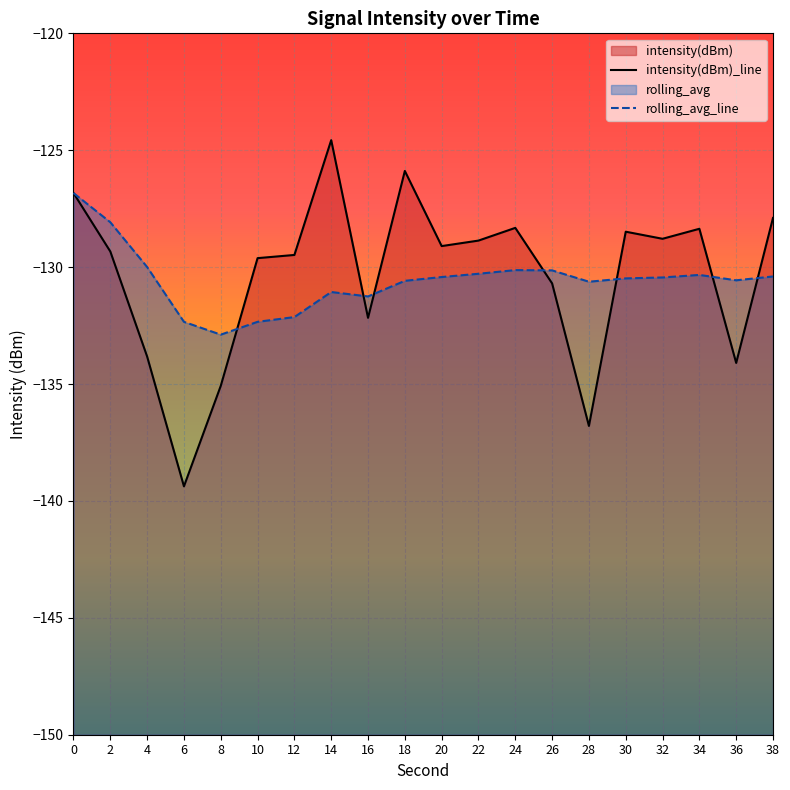

Reading left to right, list all the values displayed in this chart.

intensity(dBm): -126.8	-129.3	-133.8	-139.4	-135.1	-129.6	-129.5	-124.6	-132.2	-125.9	-129.1	-128.9	-128.3	-130.7	-136.8	-128.5	-128.8	-128.4	-134.1	-127.9
rolling_avg: -126.8	-128.1	-130.0	-132.3	-132.9	-132.3	-132.1	-131.1	-131.3	-130.6	-130.4	-130.3	-130.1	-130.1	-130.6	-130.5	-130.4	-130.3	-130.6	-130.4